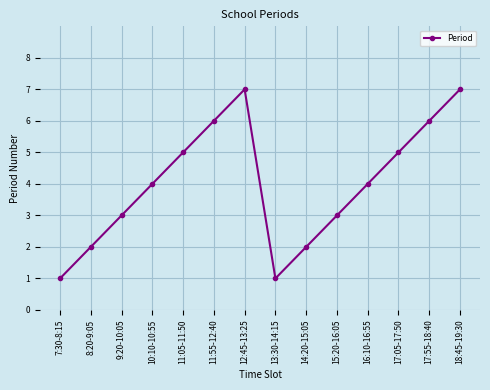

What is the difference between the second highest and second lowest values?

6